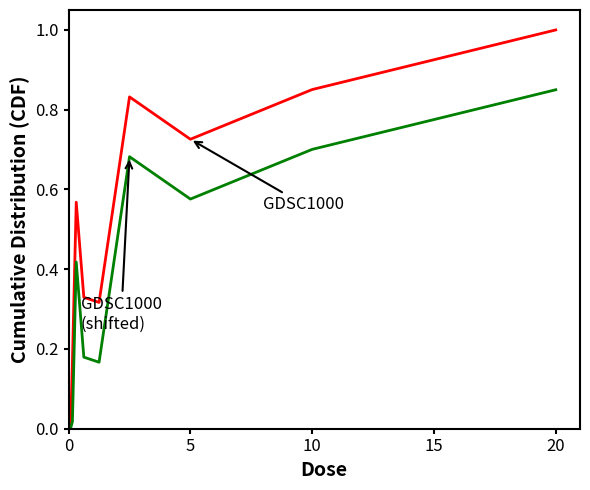

What is the greatest value displayed?

1.0